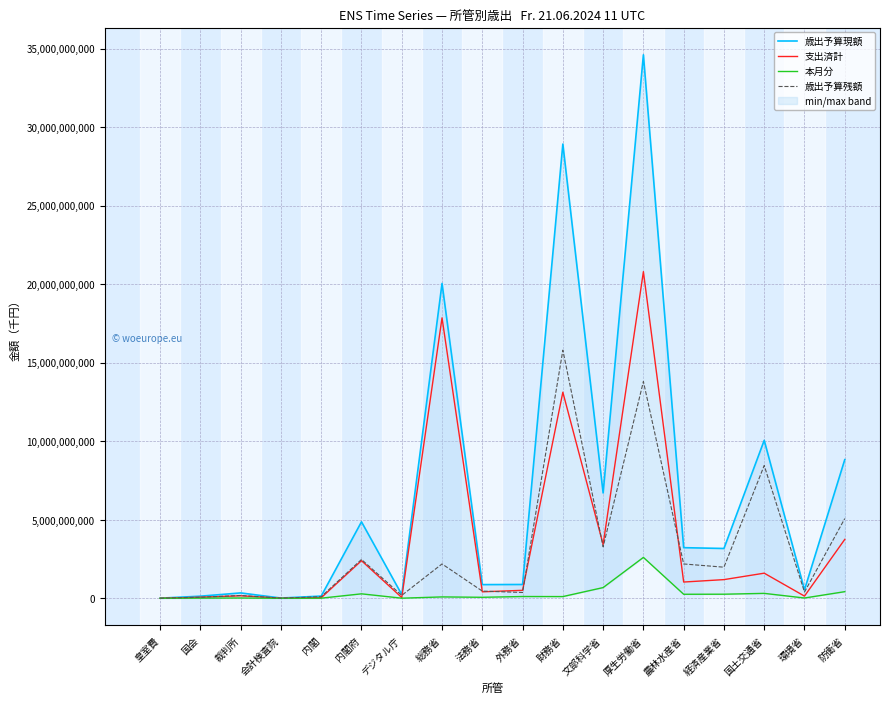

At which label does 本月分 first exceed 111094079?

内閣府